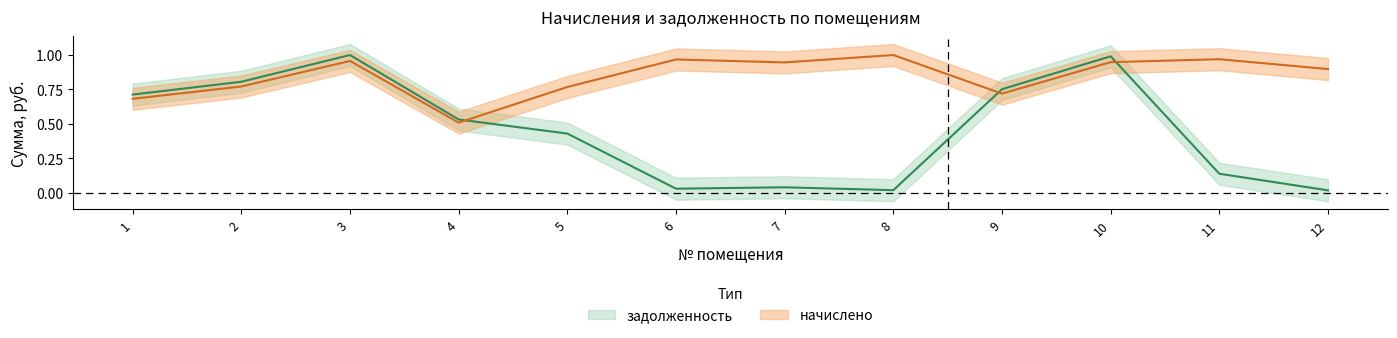

What is the difference between the maximum and minimum values in the задолженность series?

1.0